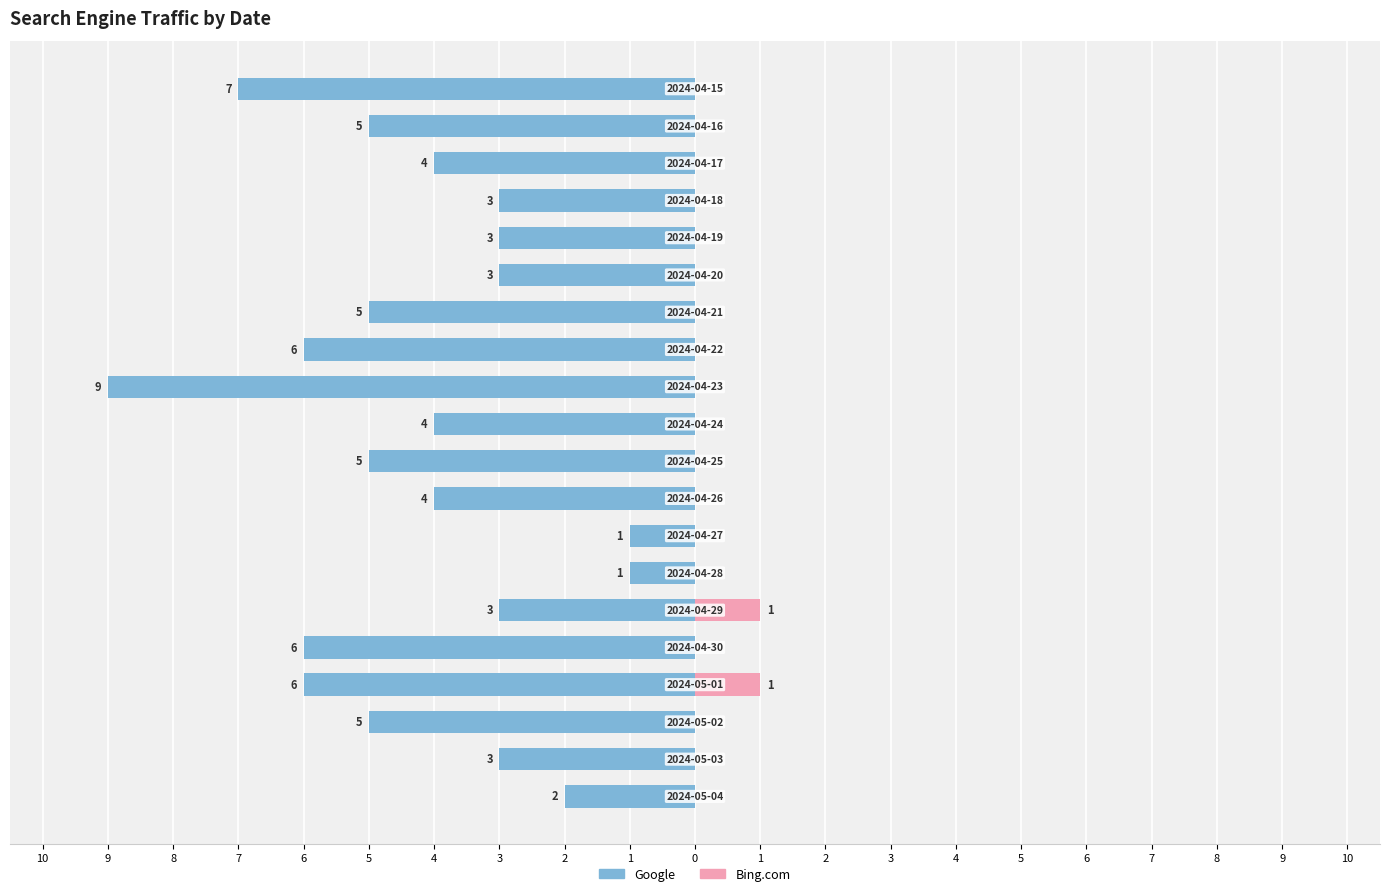

What is the difference between the maximum and minimum values in the Google series?

8